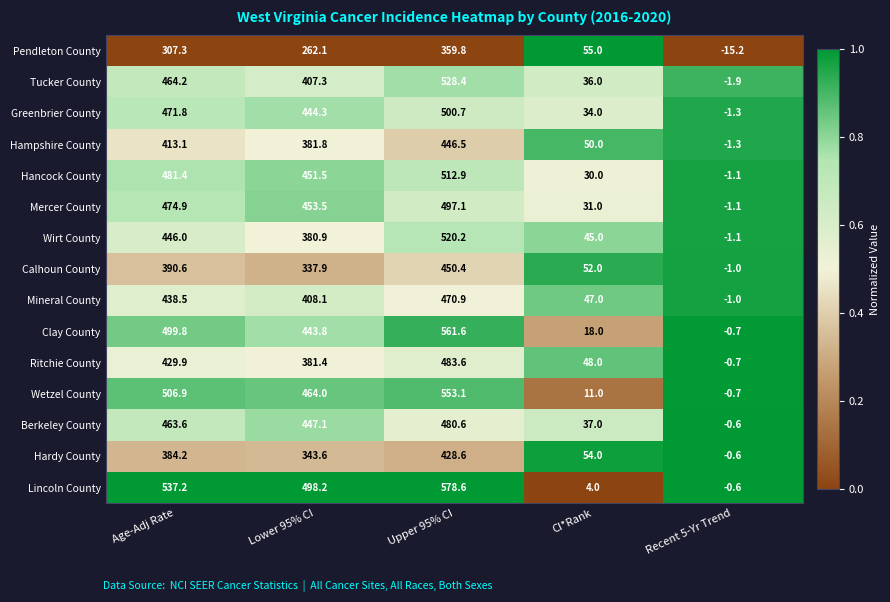

Which series has the widest spread of values?

Lincoln County